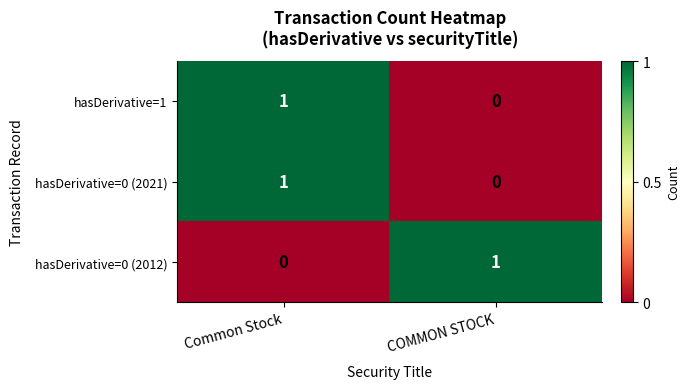

Where is hasDerivative=1 nearest to the value 0?

COMMON STOCK